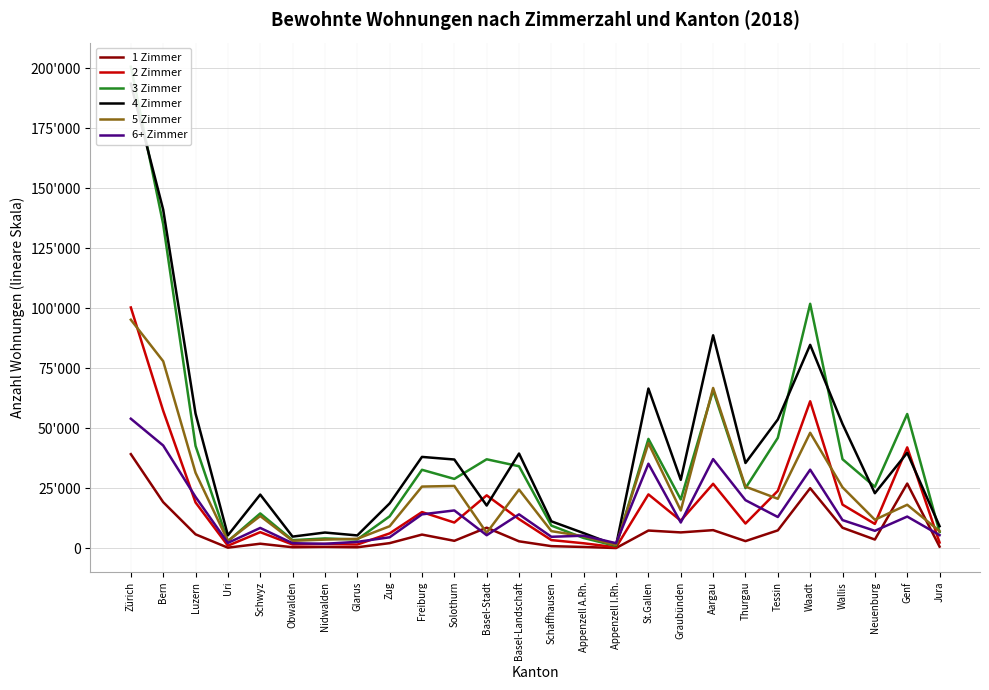

True or false: 5 Zimmer has a value of 4309 at Graubünden.

False